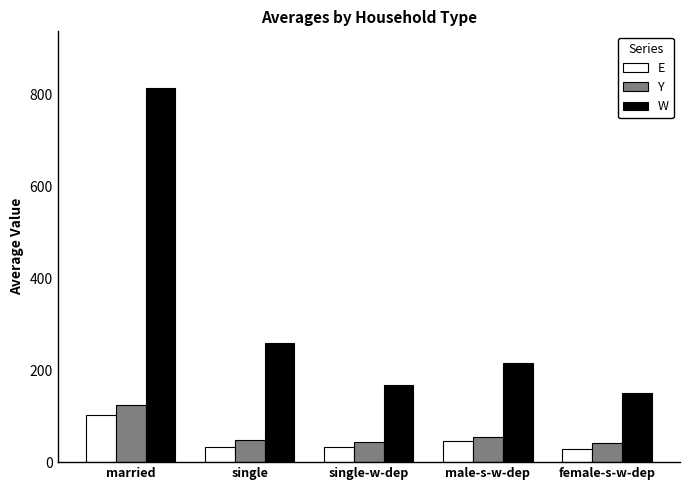

Which series has the largest total across all categories?

W